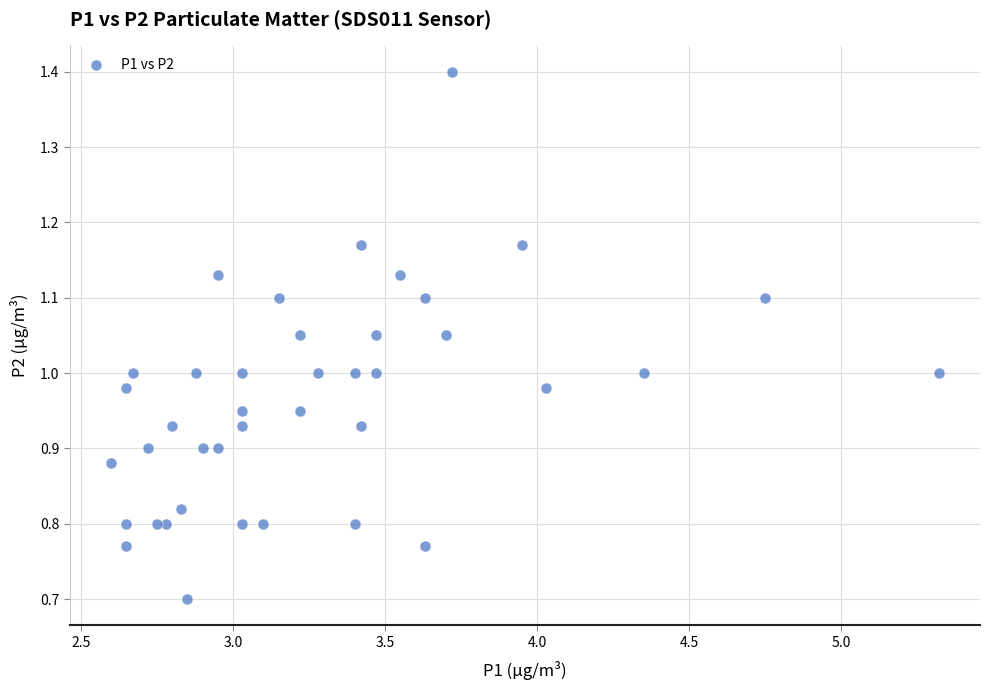

What is the range of X values (max minus min)?

2.7